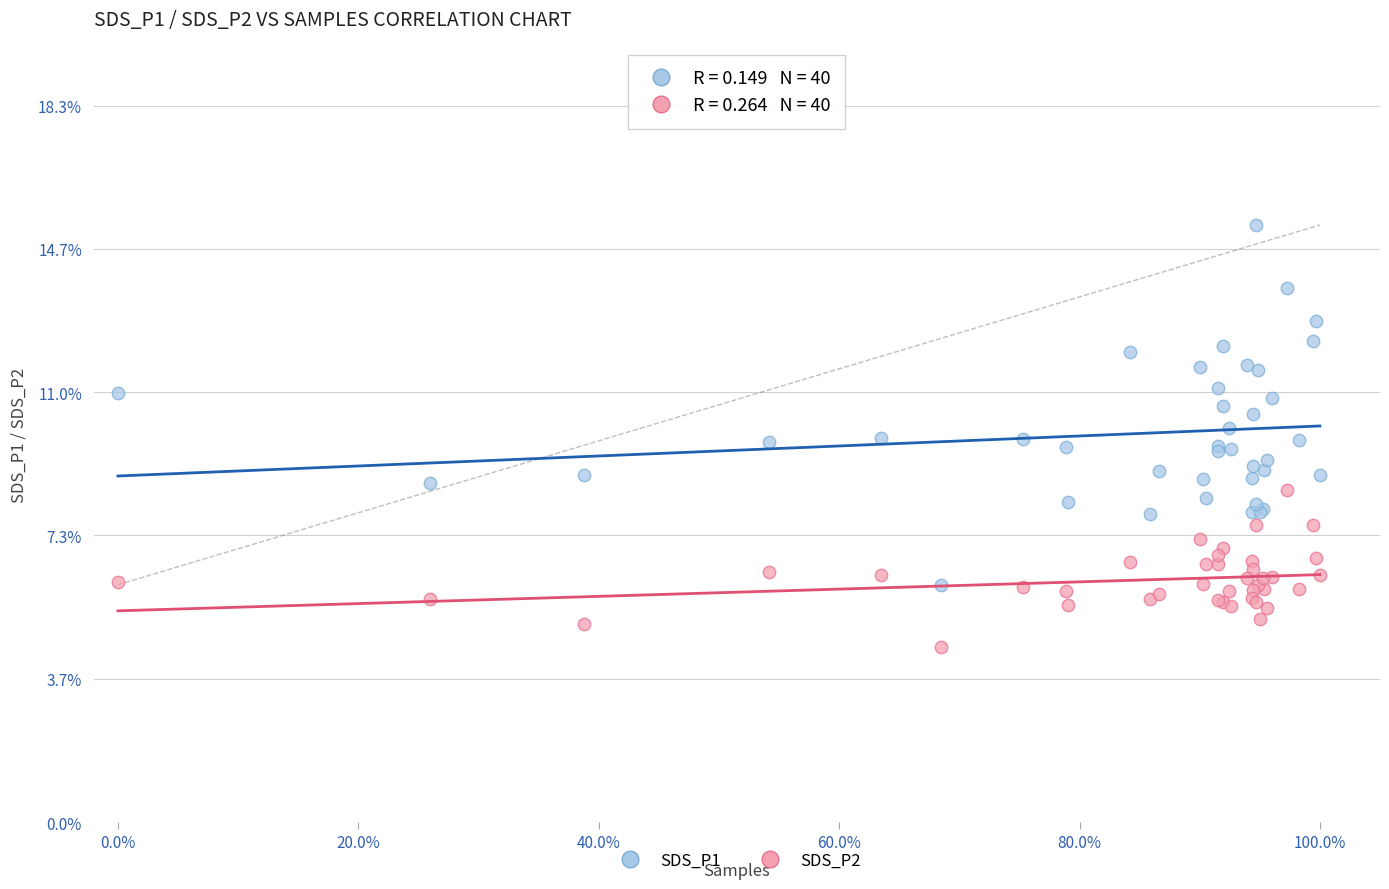

What is the X range (max minus min) for the scatter plot?

100.0